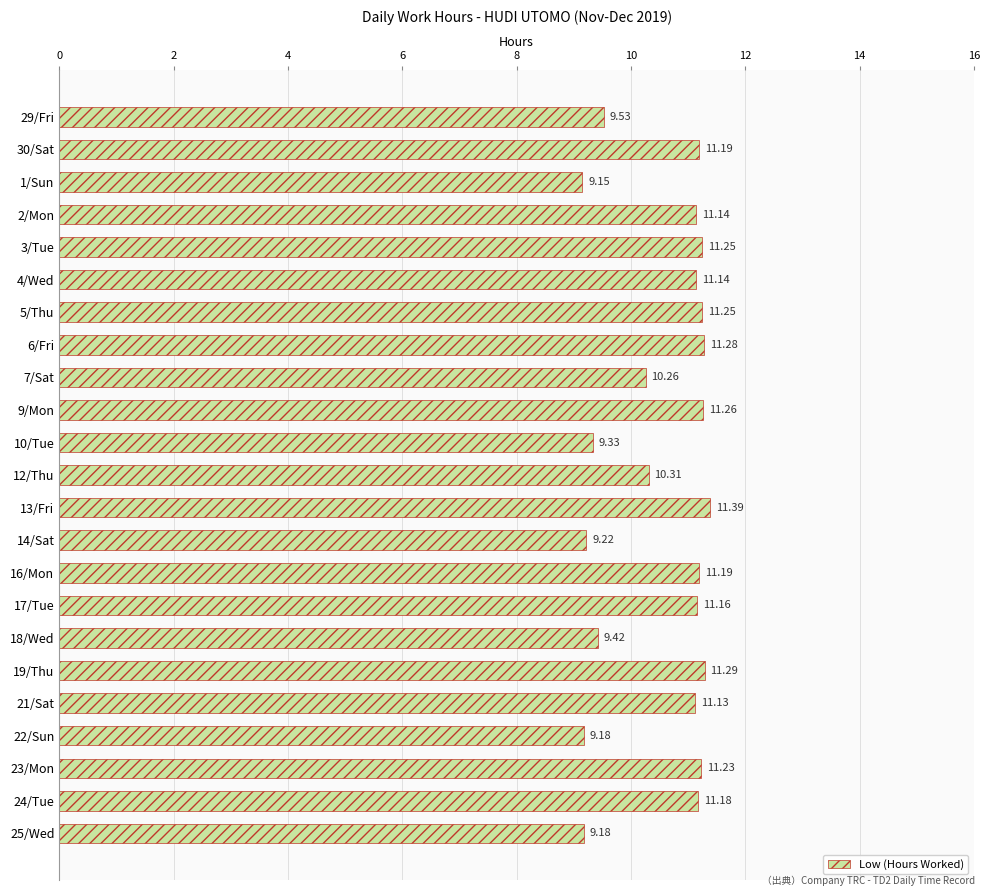

What is the difference between the values at 24/Tue and 12/Thu?

0.9